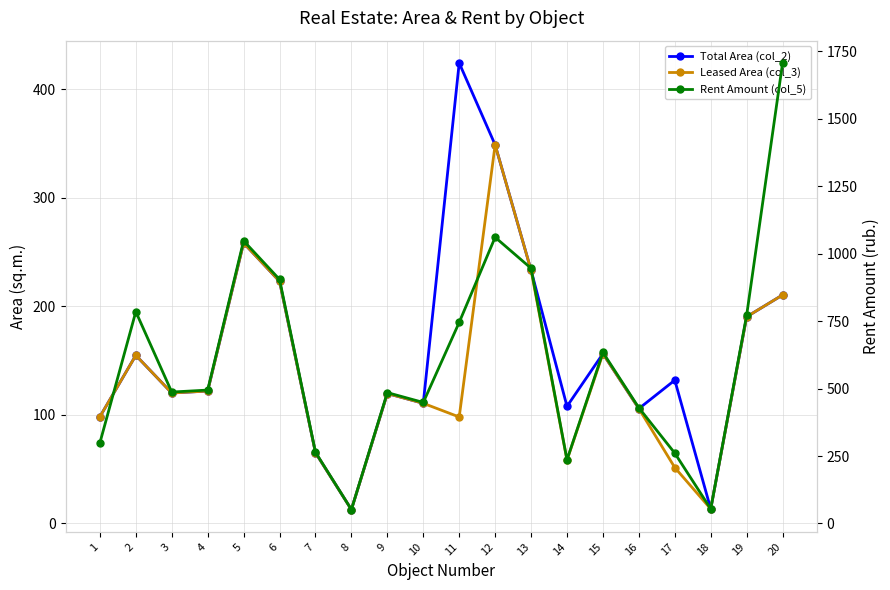

Does the chart have visible grid lines?

Yes